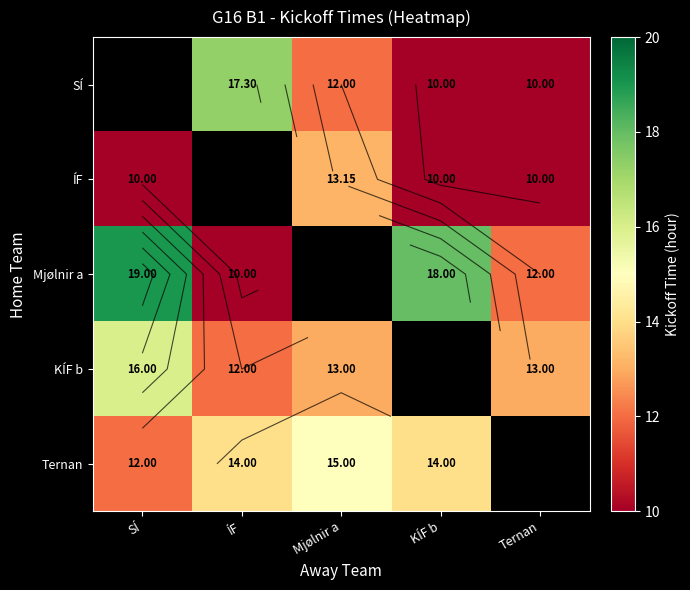

Where is ÍF nearest to the value 11?

SÍ